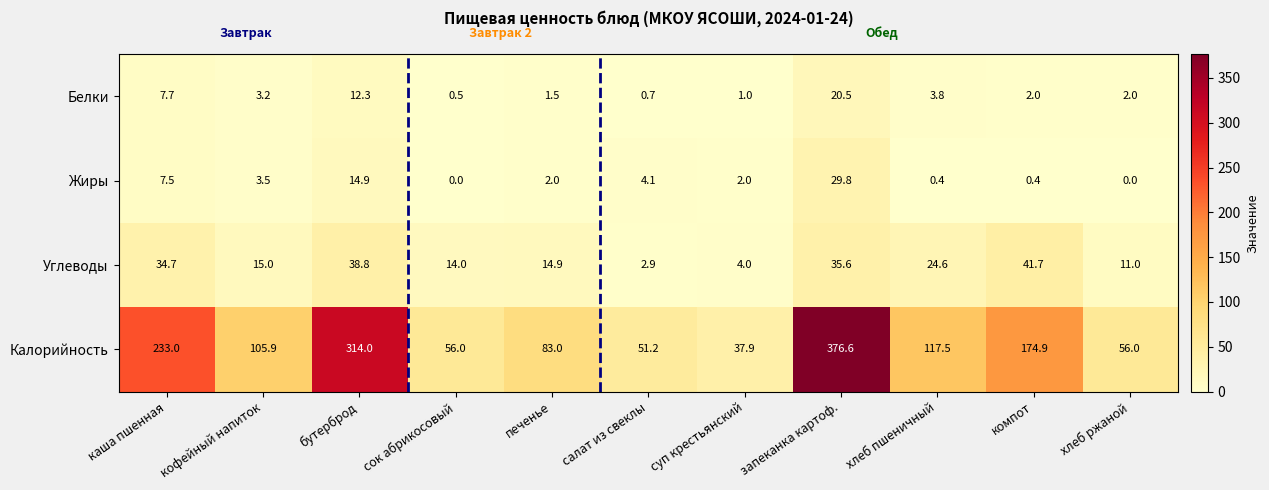

Count the number of data series in this chart.

4